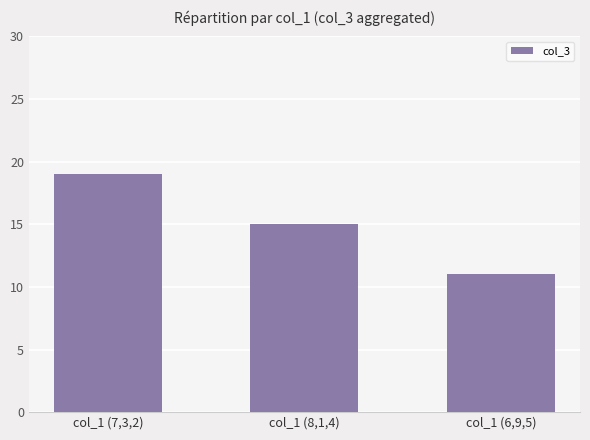

What is the sum of the values at col_1 (6,9,5) and col_1 (8,1,4)?

26